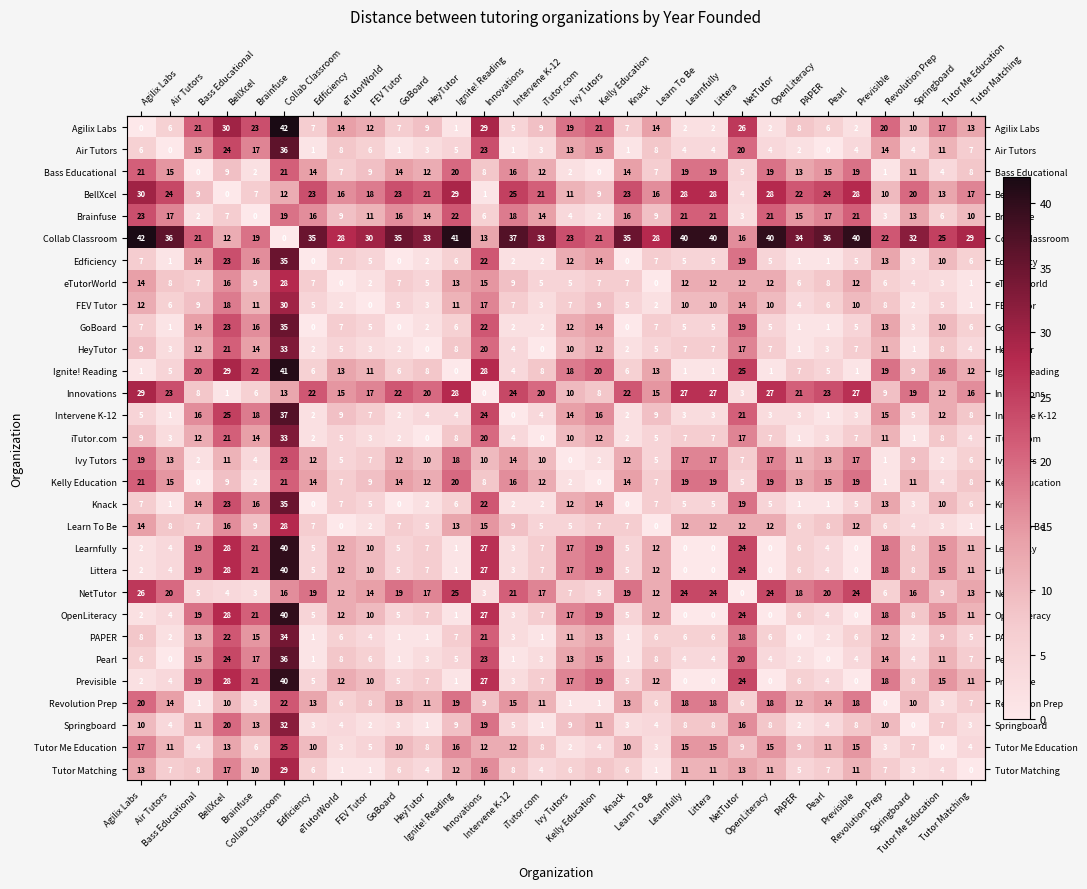

What is the greatest value displayed?

42